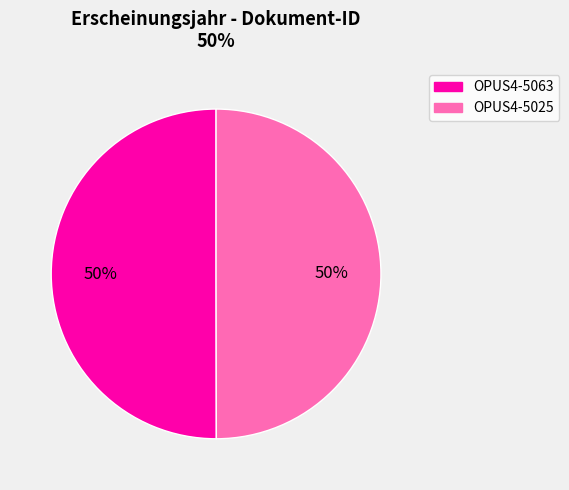

Is the sum of OPUS4-5025 and OPUS4-5063 greater than half?

Yes